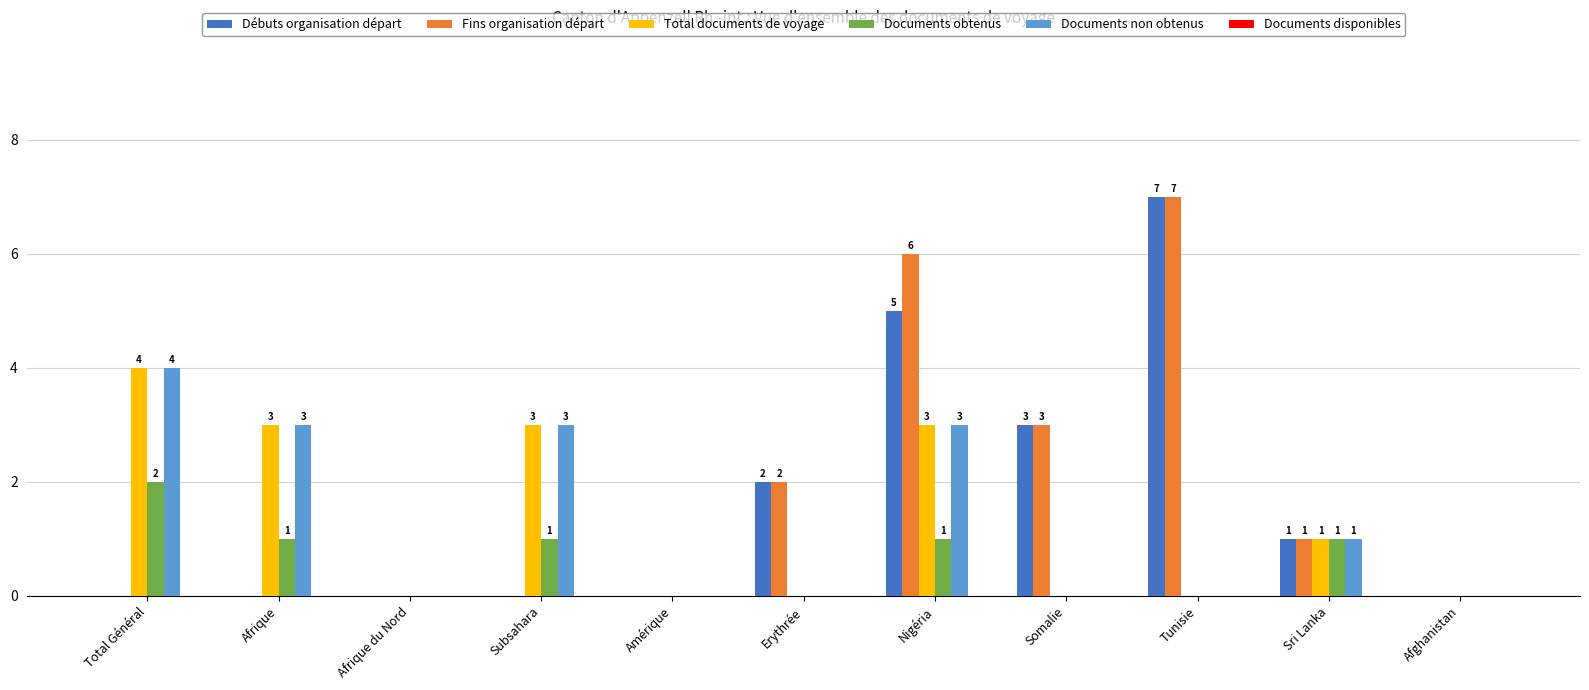

At which label does Documents obtenus reach its peak?

Total Général